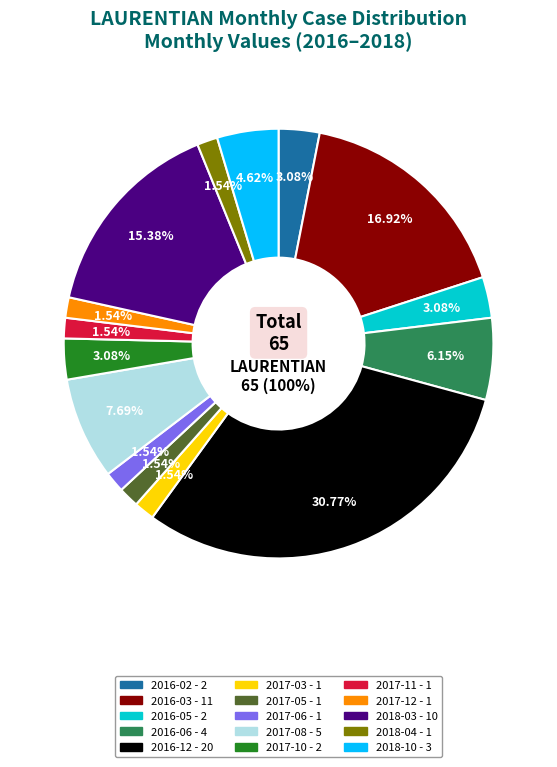

How many slices are in this pie chart?

15